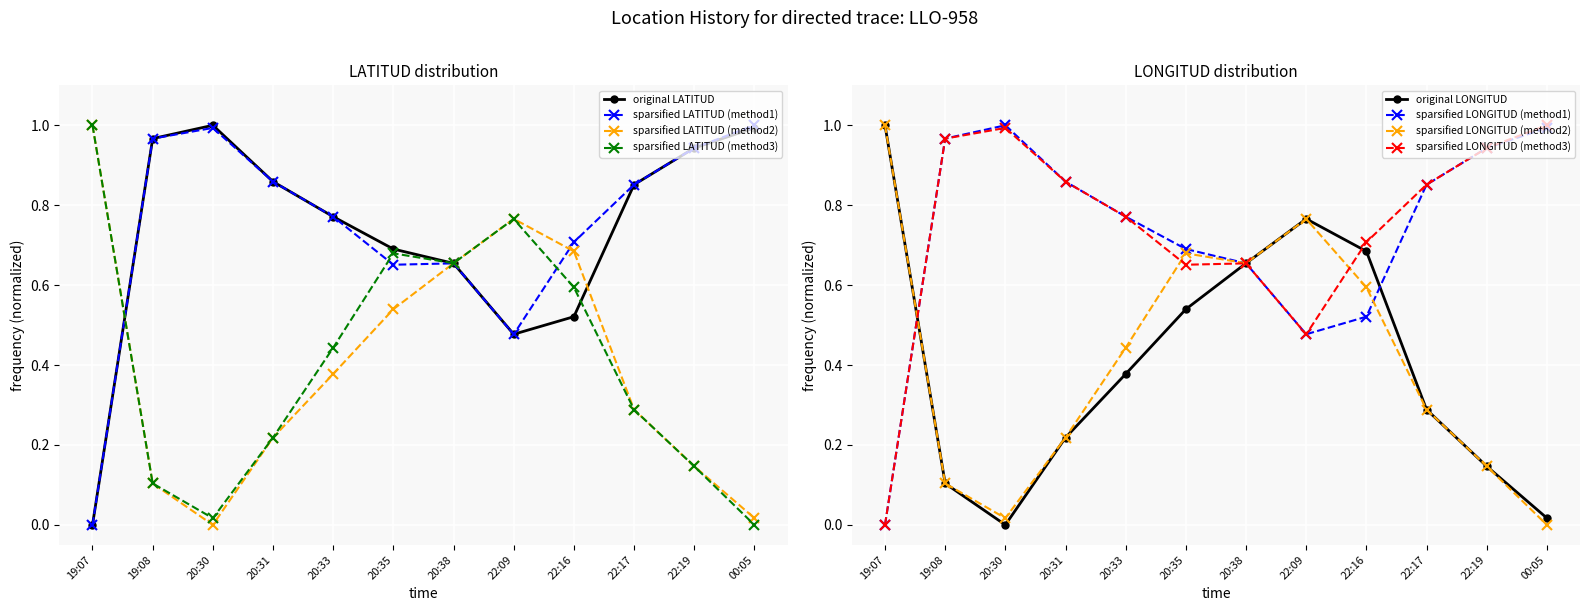

At which category does LAT_sparsified_1 reach its first local peak?

20:30